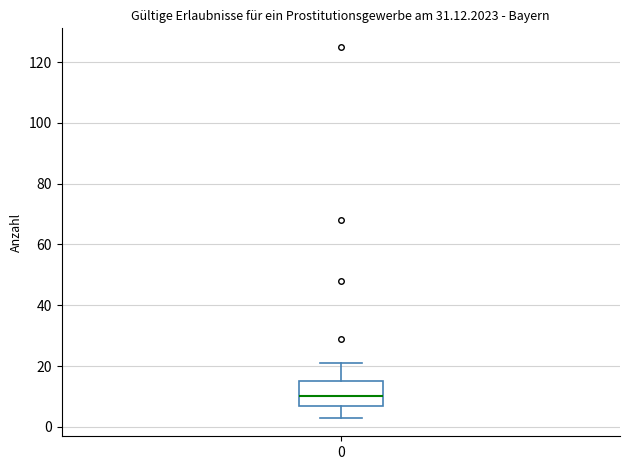

Read this box plot against the y-axis: the position of the median line, the range covered by the box, and the ends of both whiskers. The values are not printed on the chart, so give them approximately, as read against the axis.

median 10, box 6 to 16, whiskers 4 to 22